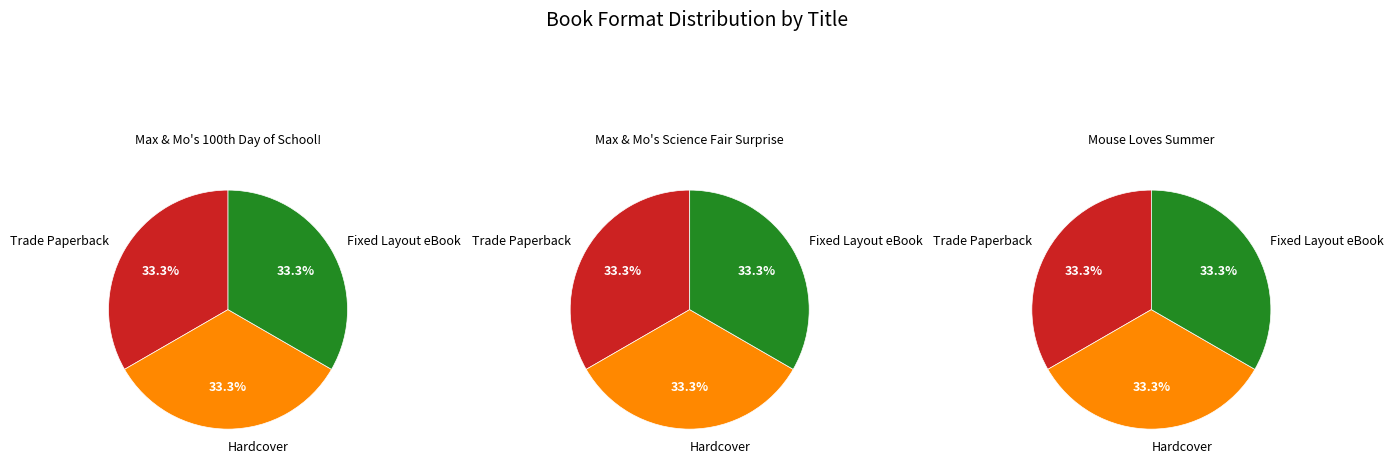

Between Trade Paperback and Hardcover, which series saw the biggest shift?

Max & Mo's 100th Day of School!